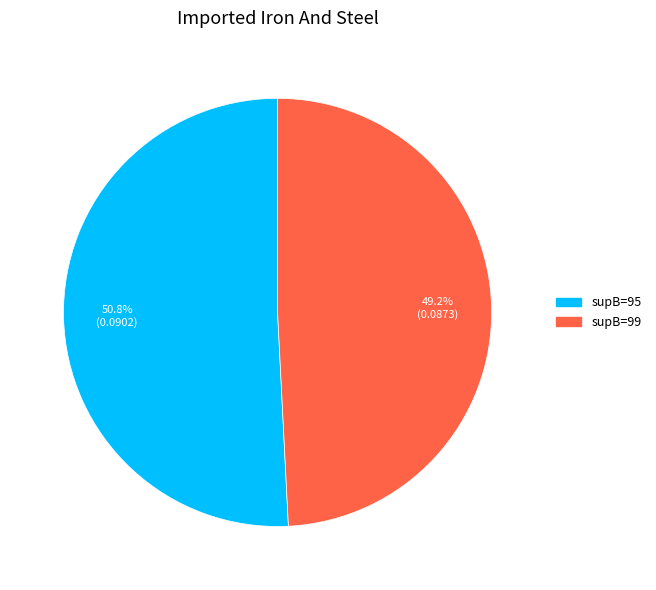

Is there a majority slice in this chart?

Yes